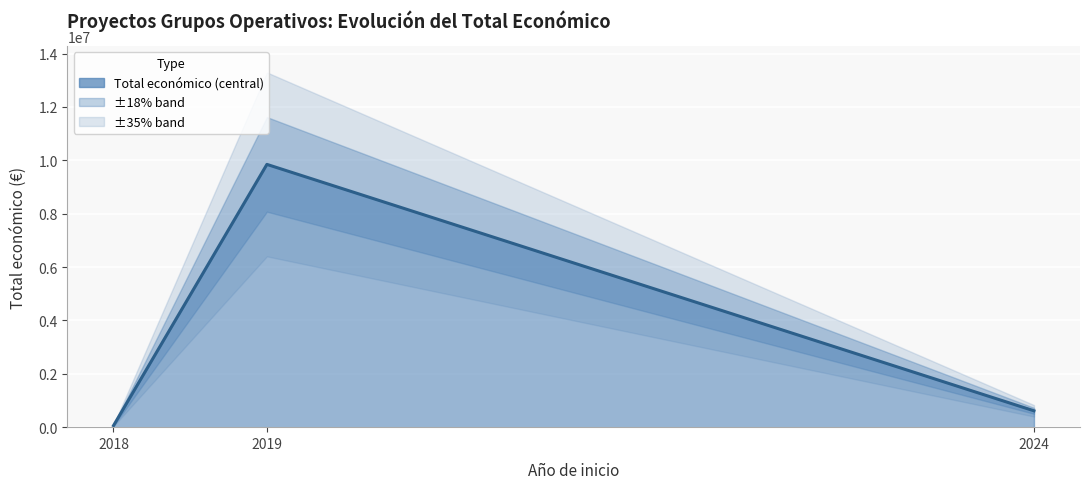

List the labels in order of value, smallest first.

2018, 2024, 2019